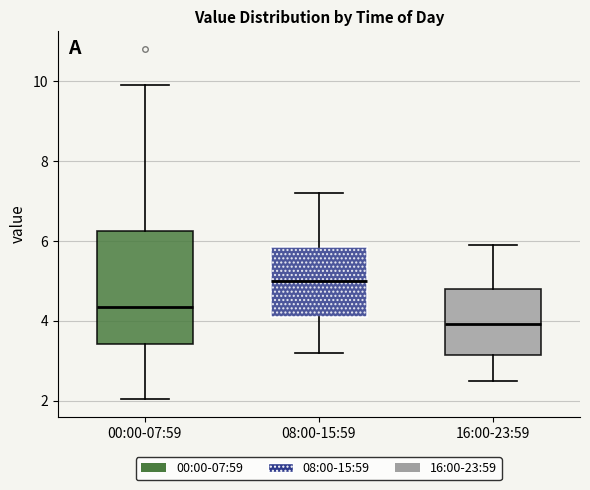

Where is the lower edge of the box for 00:00-07:59 on the y-axis? The values are not printed on the chart, so give them approximately, as read against the axis.

3.4